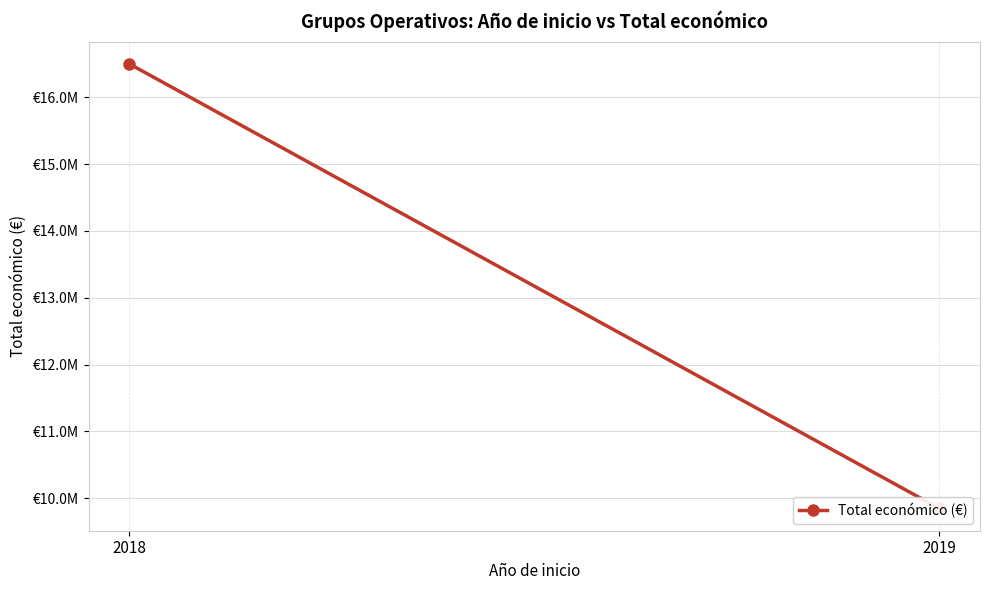

What is the greatest value displayed?

16500796